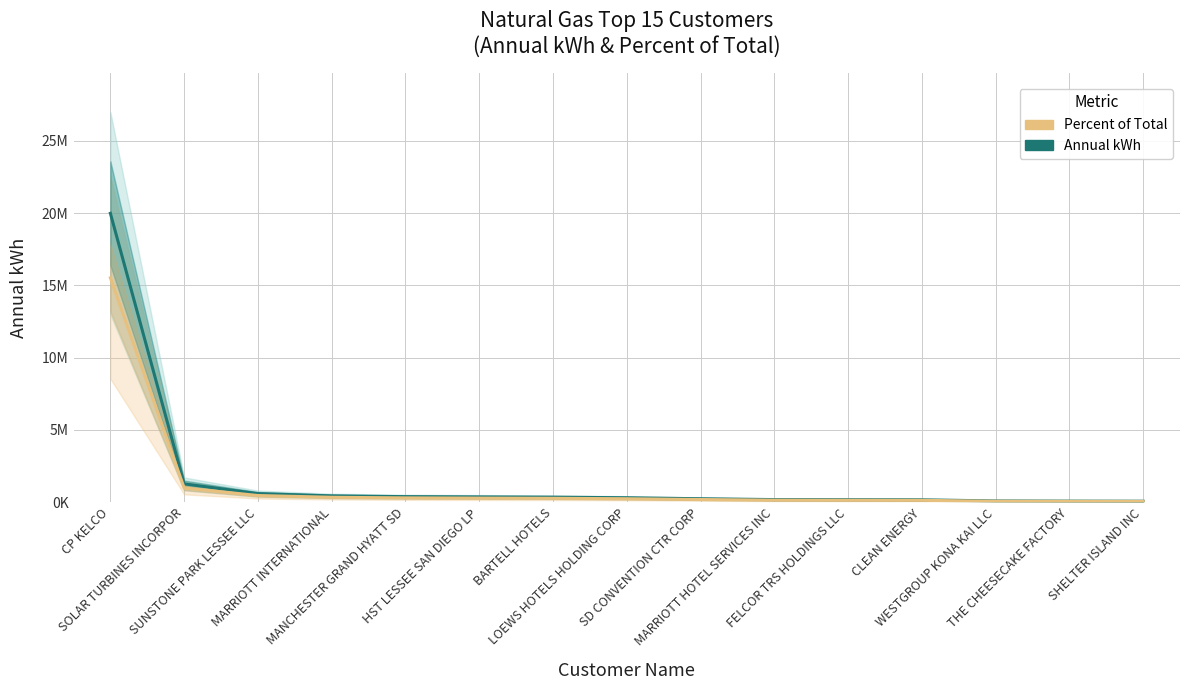

How many data points in Annual kWh are above 306123?

7